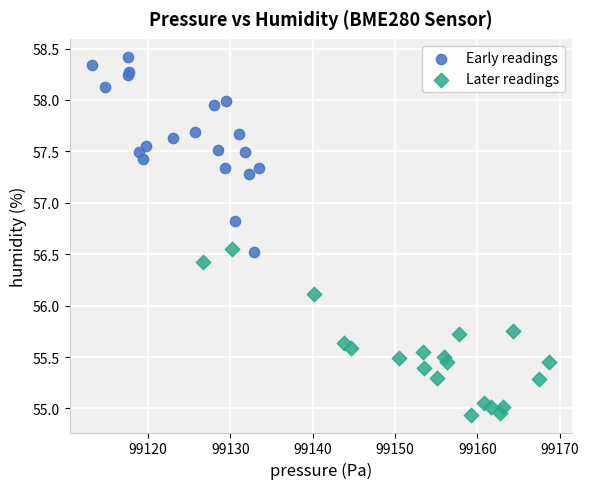

Which series reaches the minimum Y coordinate?

Later readings